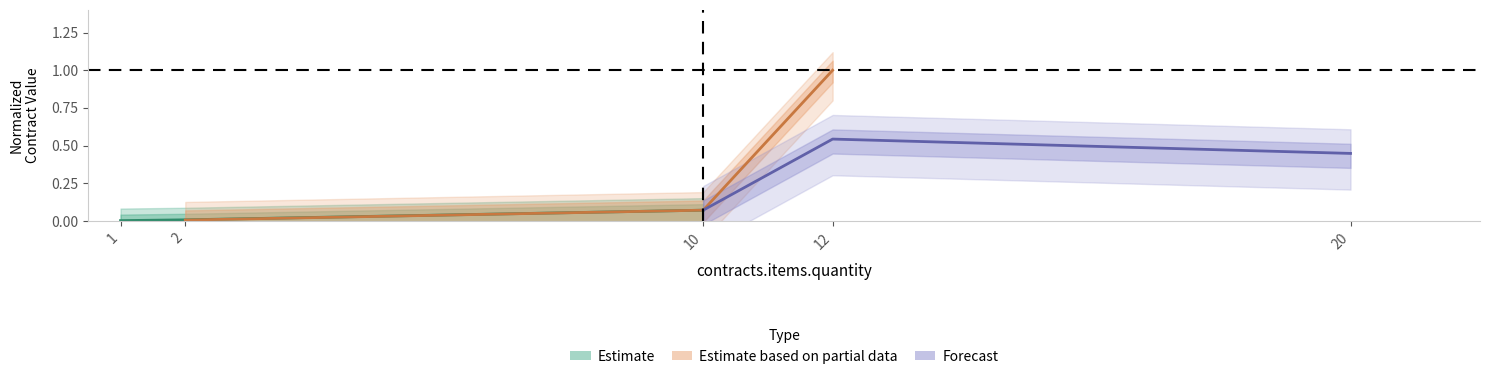

What are all the series names shown in the legend?

Estimate, Estimate based on partial data, Forecast